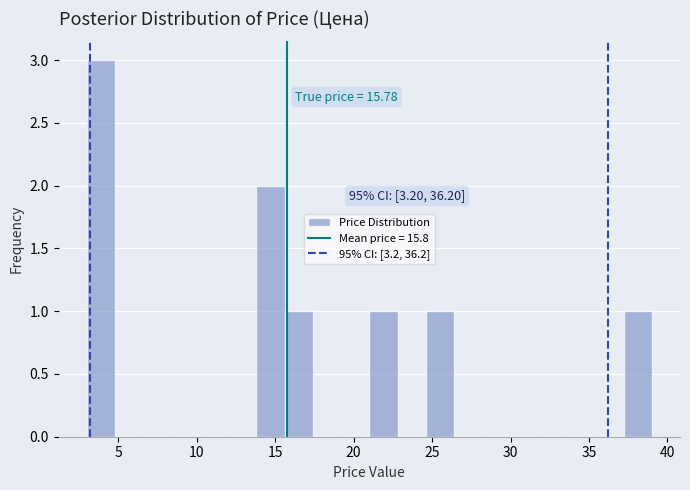

Around what value on the x-axis is the tallest bar? Give the approximate position of its centre, as read against the axis.

4.0